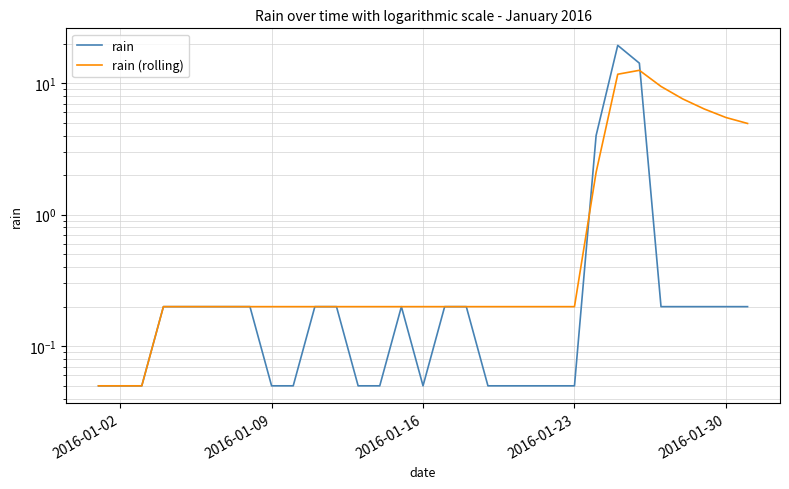

What is the sum of all rain (rolling) values?

64.3